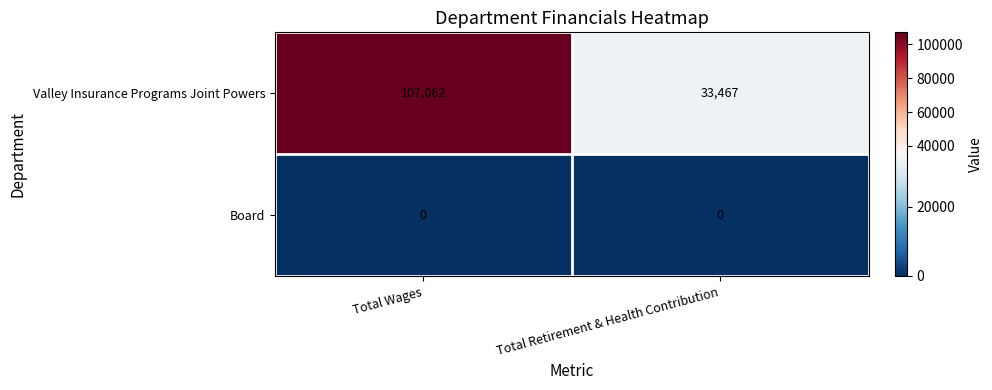

The value of Valley Insurance Programs Joint Powers at Total Retirement & Health Contribution is 33467. True or false?

True